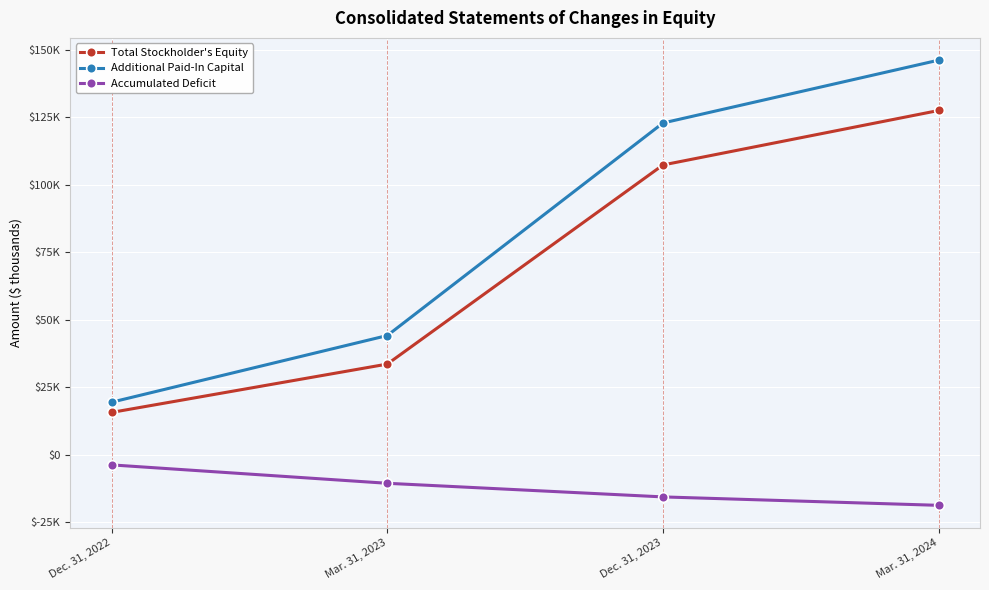

Rank the series by their maximum value, from highest to lowest.

Additional Paid-In Capital, Total Stockholder's Equity, Accumulated Deficit